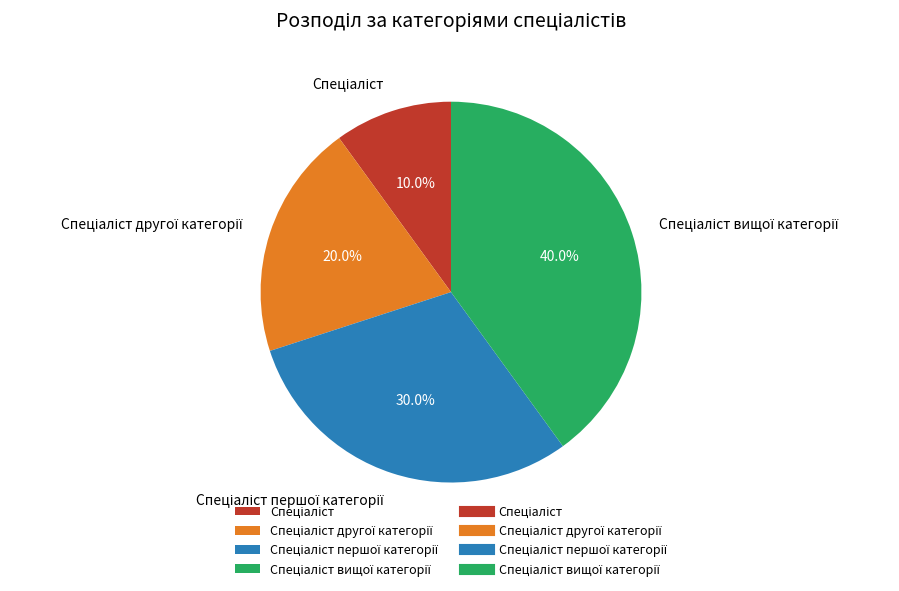

Does any single category account for the majority?

No